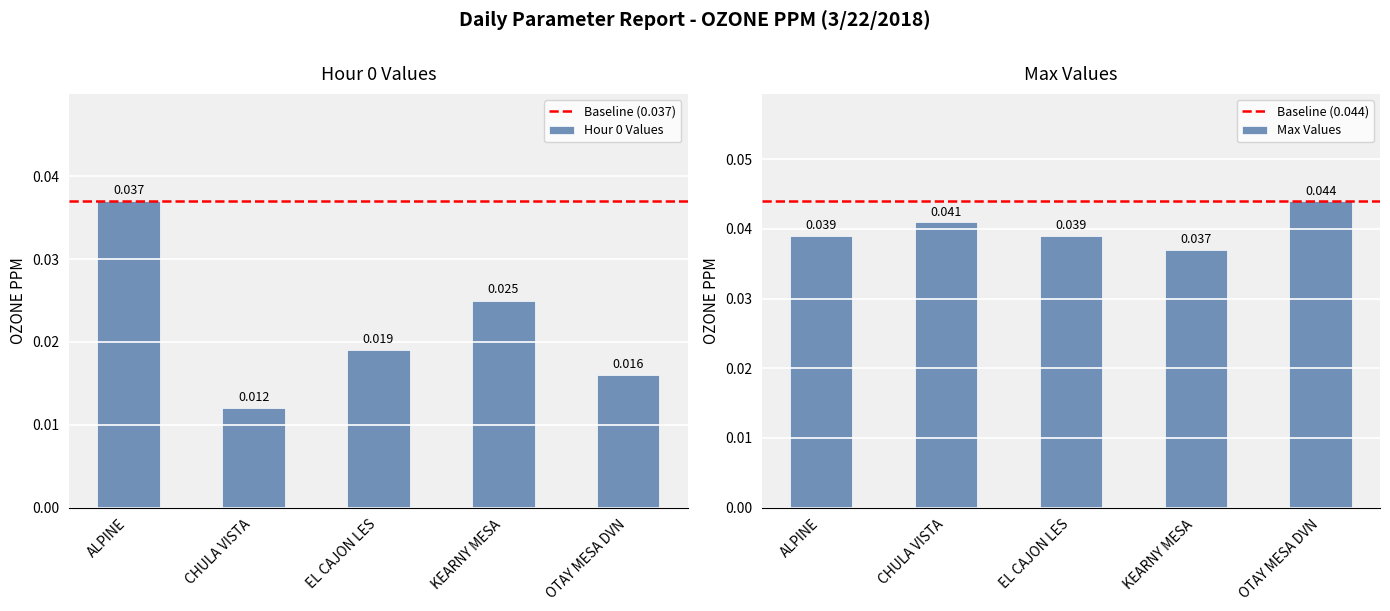

Which category has the highest value in the Hour 0 Values series?

ALPINE